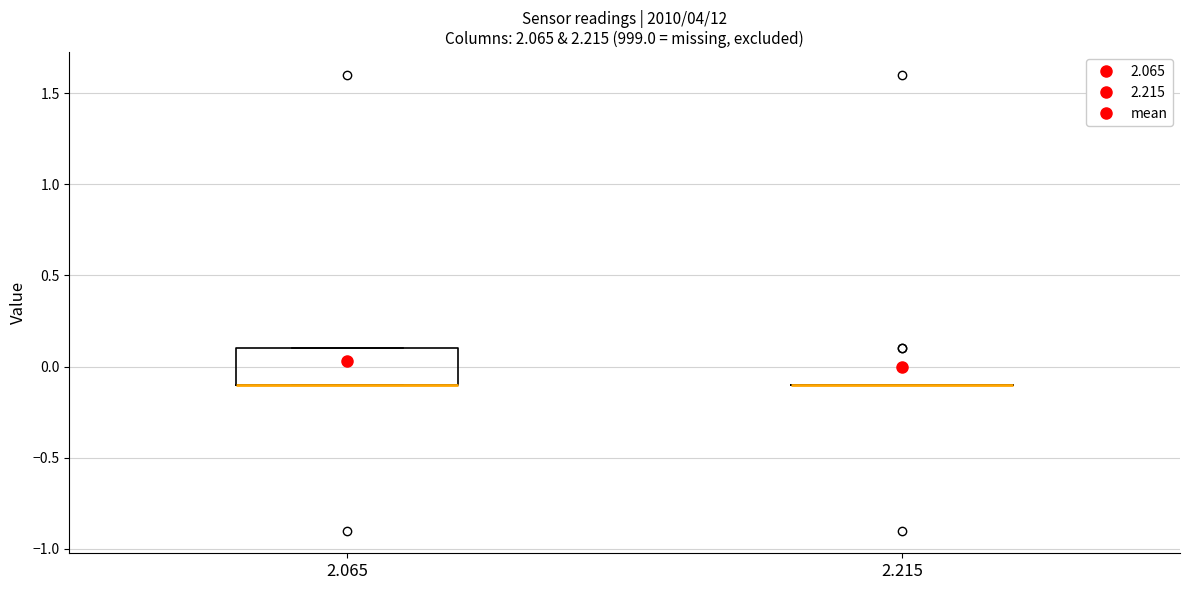

Reading left to right, transcribe this box plot: for each box, give where its median line is, the range the box spans, and where its two whiskers end, as read against the y-axis. The values are not printed on the chart, so give them approximately, as read against the axis.

2.065: median -0.1 (drawn on the box's lower edge), box -0.1 to 0.1, whiskers -0.1 to 0.1
2.215: box collapsed to a line at -0.1, whiskers -0.1 to -0.1